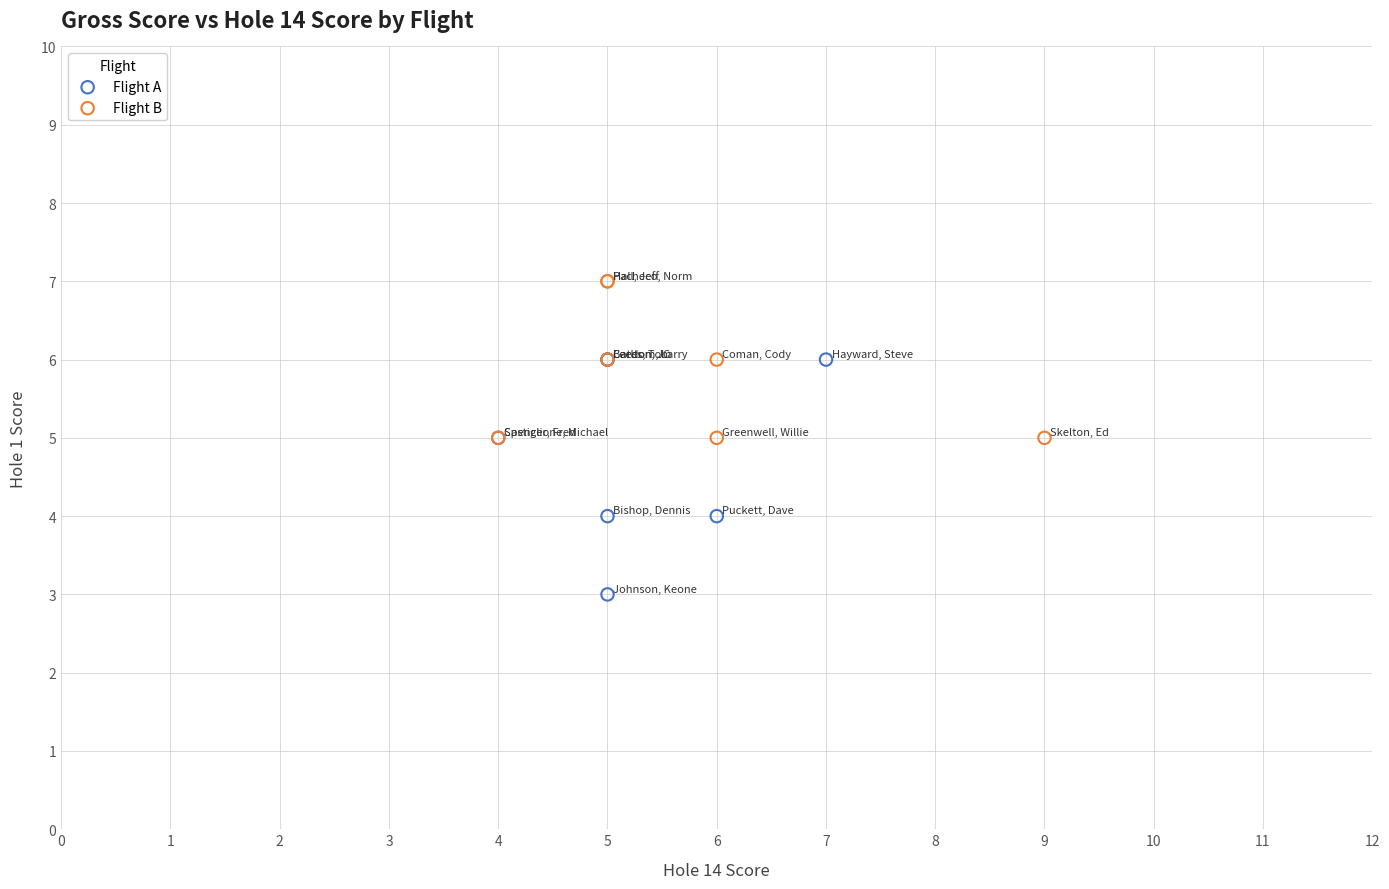

Which series has the largest Y range (max minus min)?

Flight A